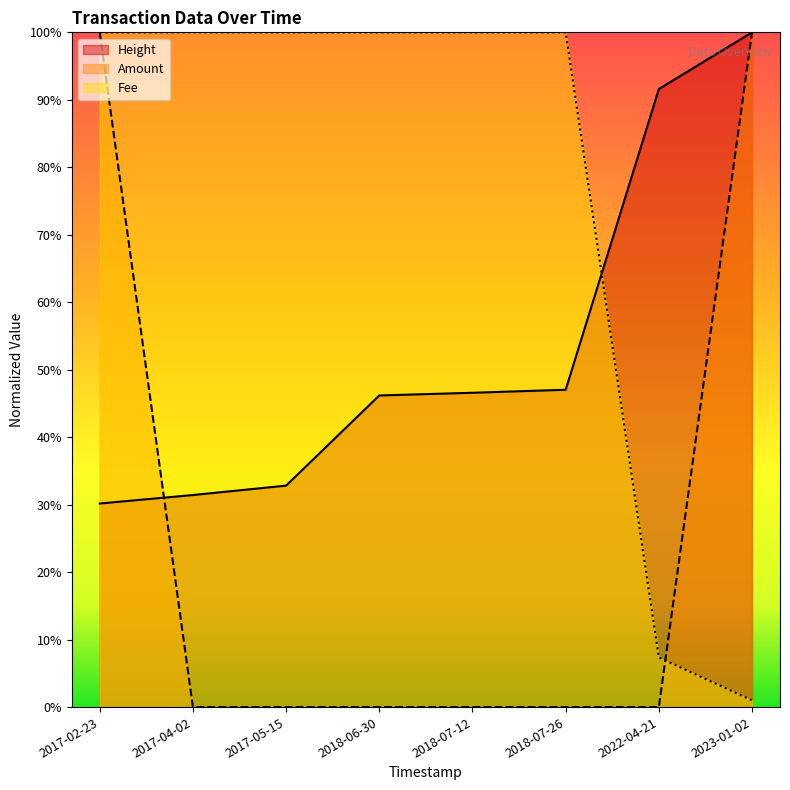

What is the label of the 5th point from the left?

2018-07-12